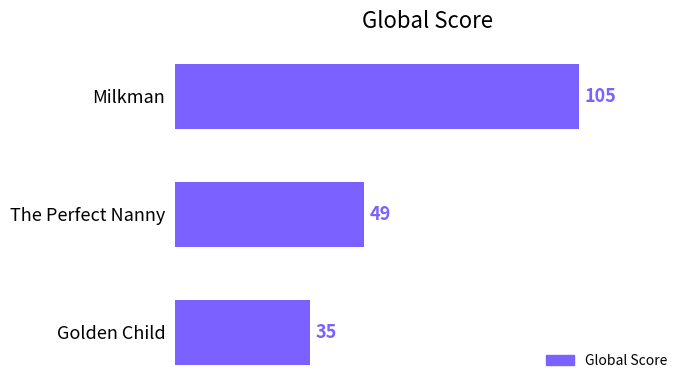

Reading top to bottom, list all the values displayed in this chart.

Milkman=105	The Perfect Nanny=49	Golden Child=35